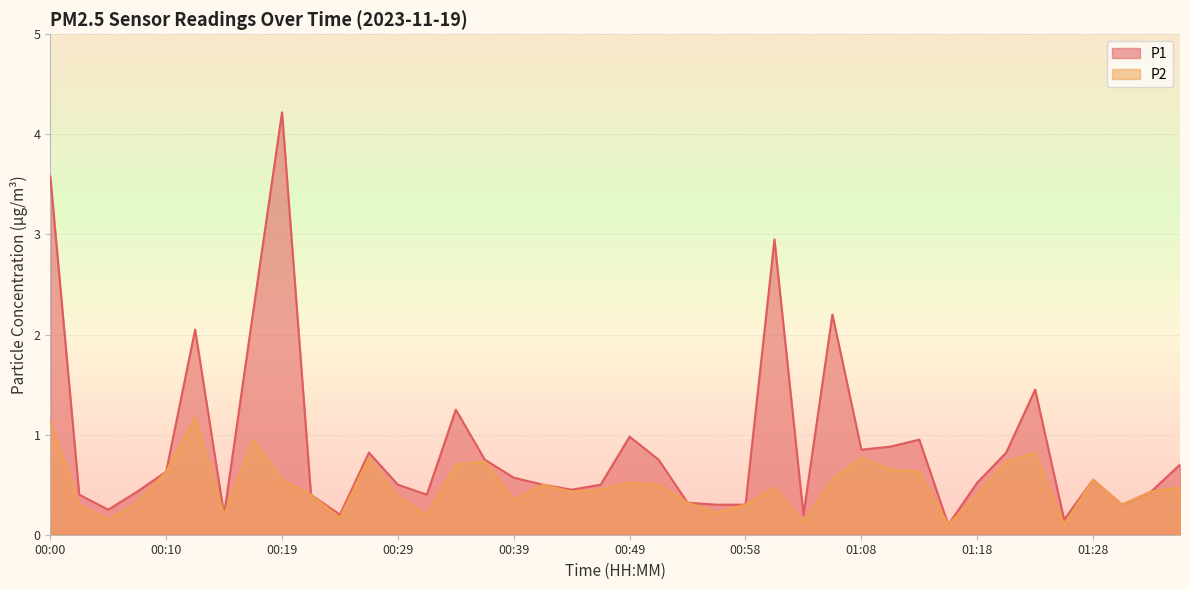

What are all the series names shown in the legend?

P1, P2